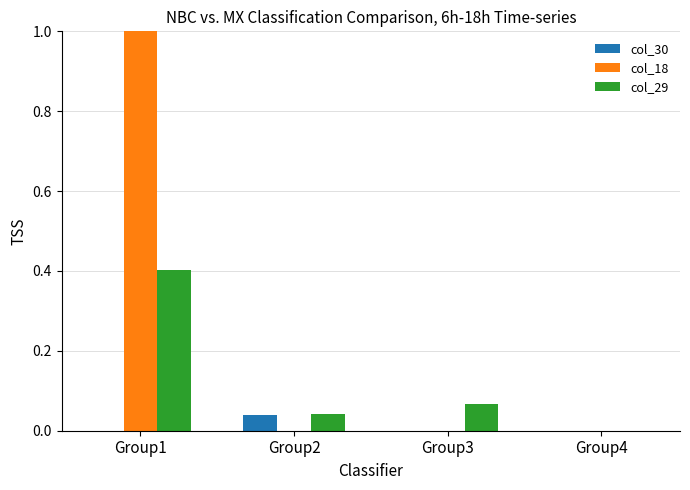

Count the number of categories in the chart.

4